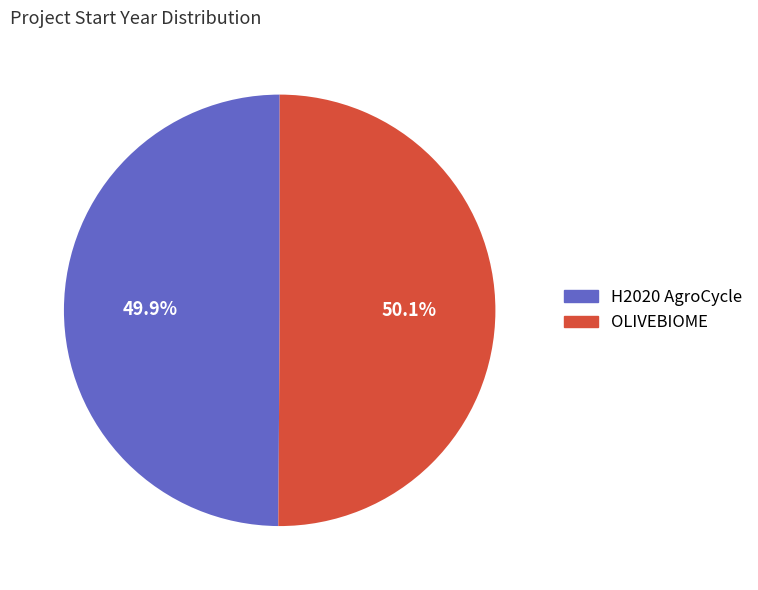

Combined, do OLIVEBIOME and H2020 AgroCycle account for over 50%?

Yes